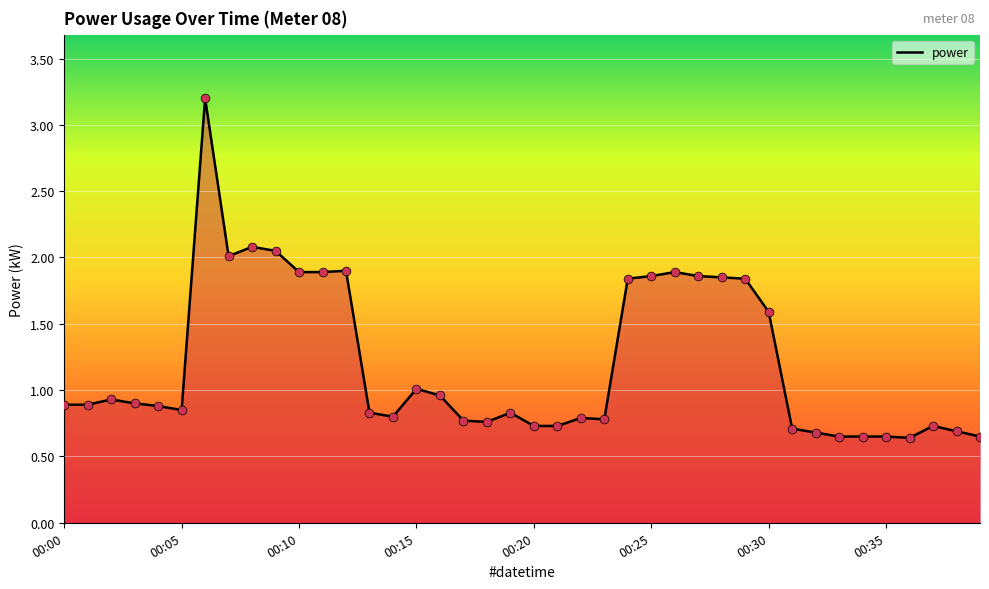

What is the difference between the maximum and minimum values?

2.6